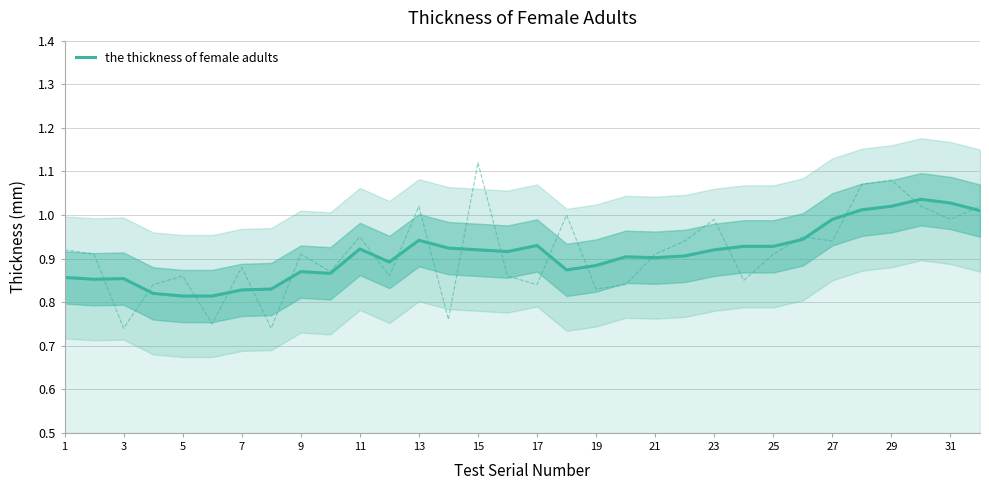

What is the sum of all values?

29.1